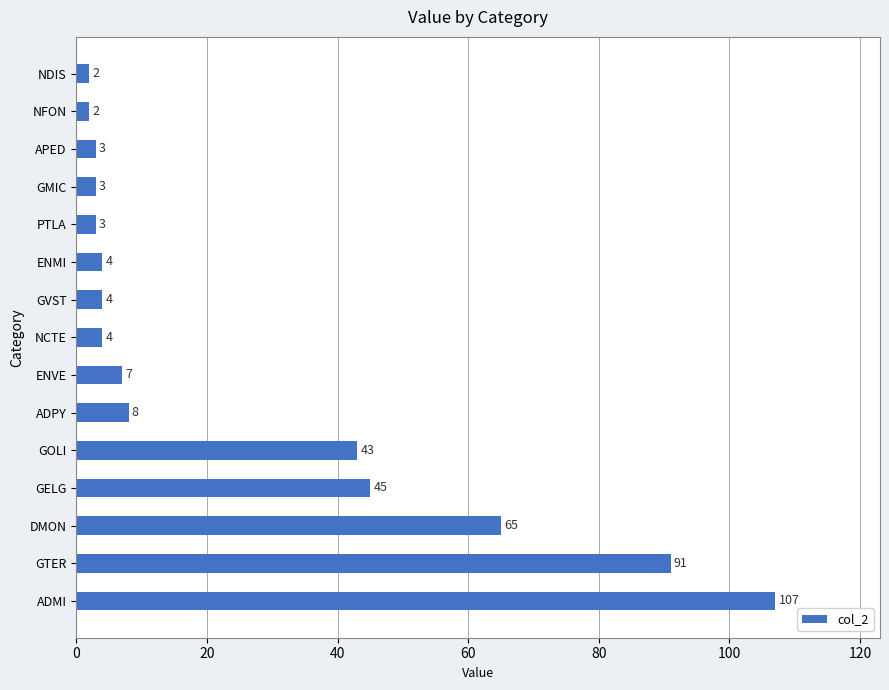

True or false: the data shows 3 at APED.

True